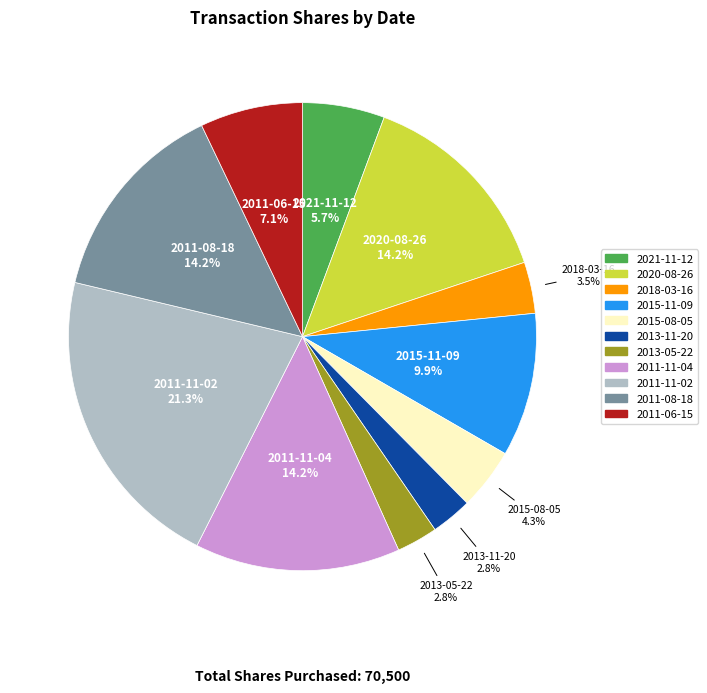

What percentage is the 2020-08-26 slice, to the nearest percent?

14%